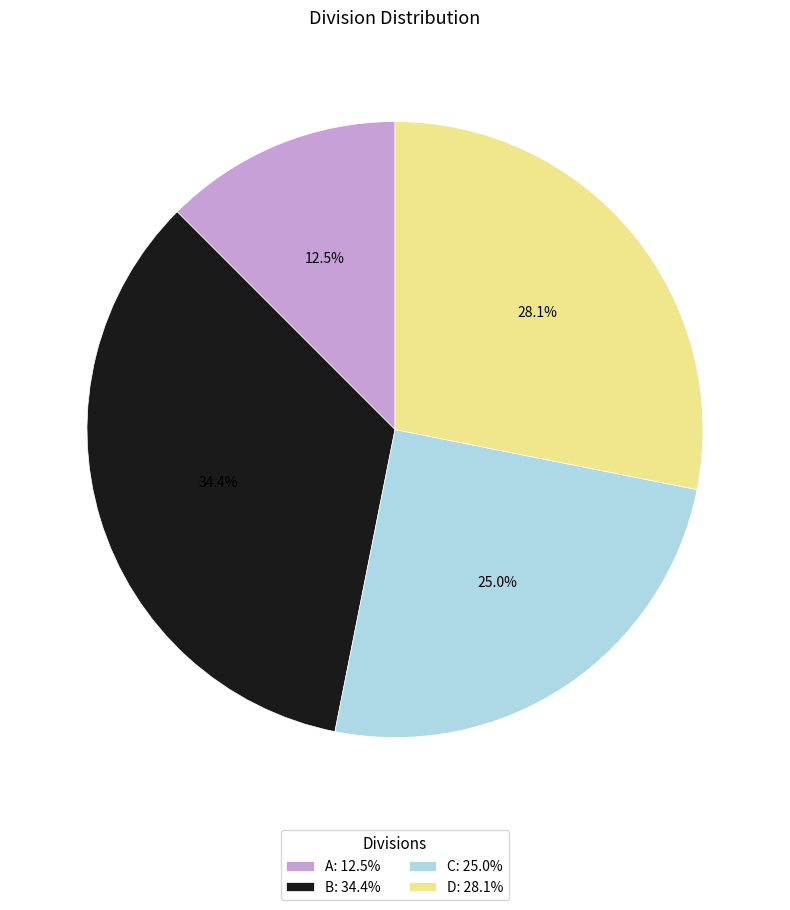

To the nearest percent, what portion does B represent?

34%